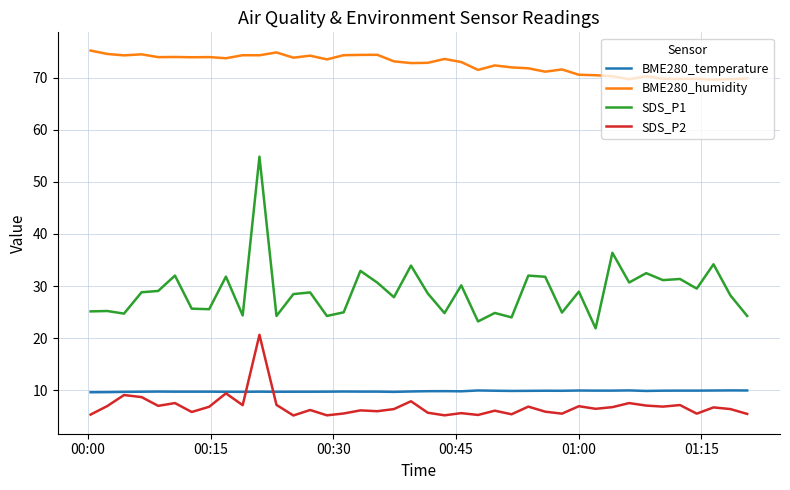

Which series has the largest total across all categories?

BME280_humidity